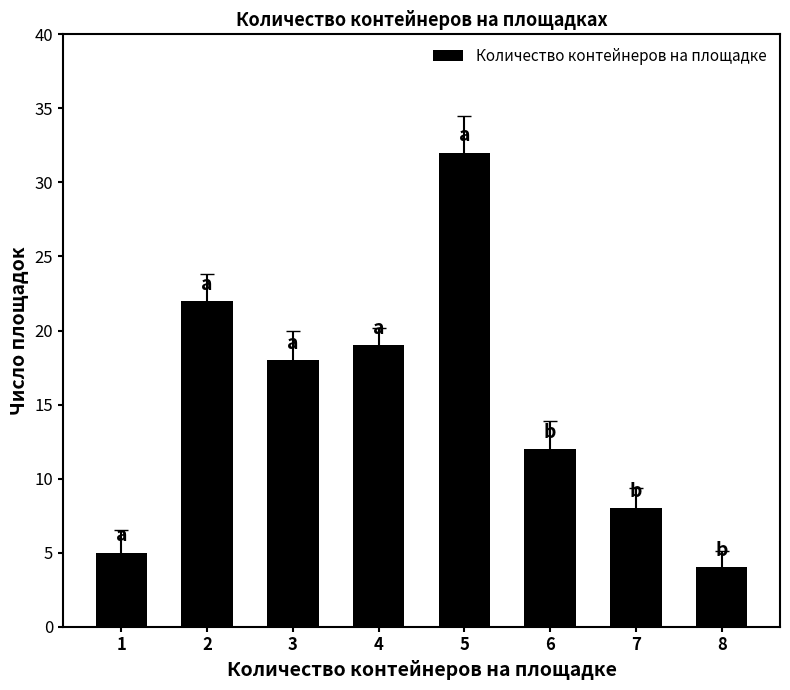

Reading left to right, what are all the values shown in this chart?

5	22	18	19	32	12	8	4